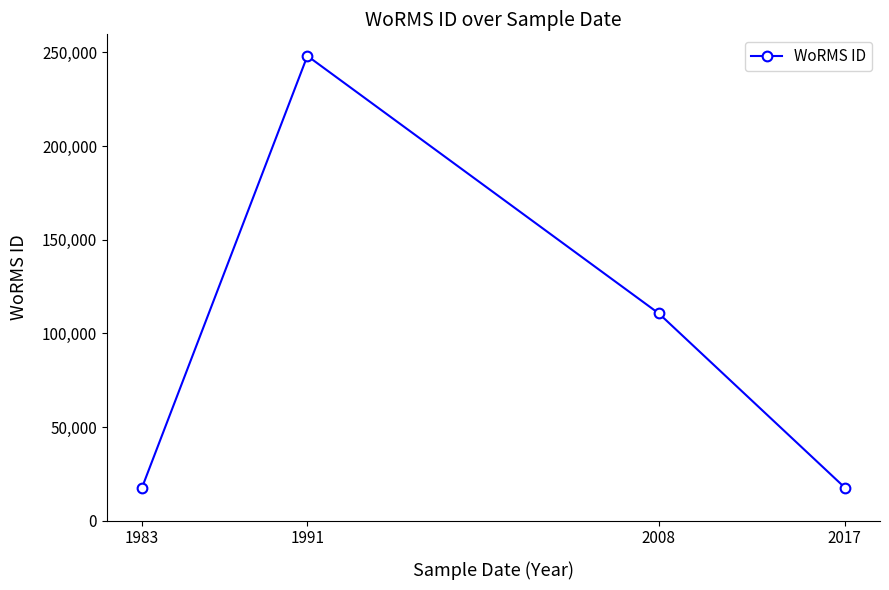

Is this an area chart (filled region under the line)?

No